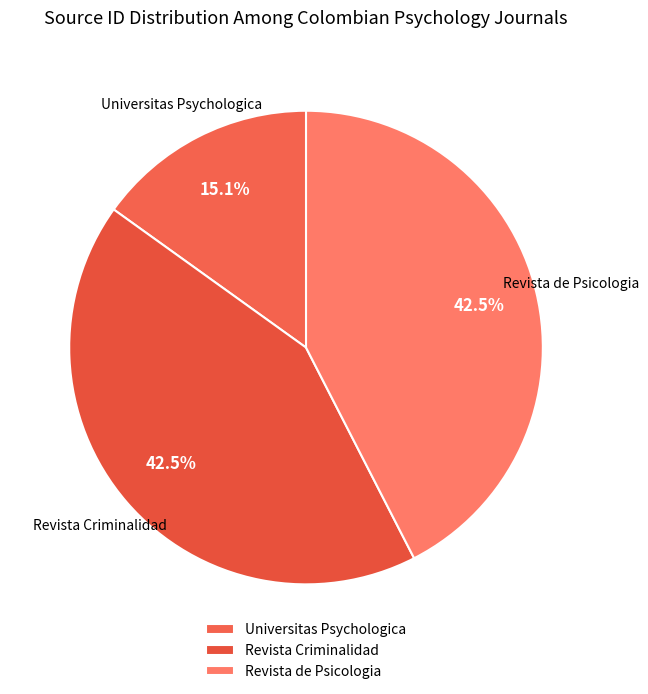

What is the ratio of the value at Revista Criminalidad to the value at Universitas Psychologica?

2.8